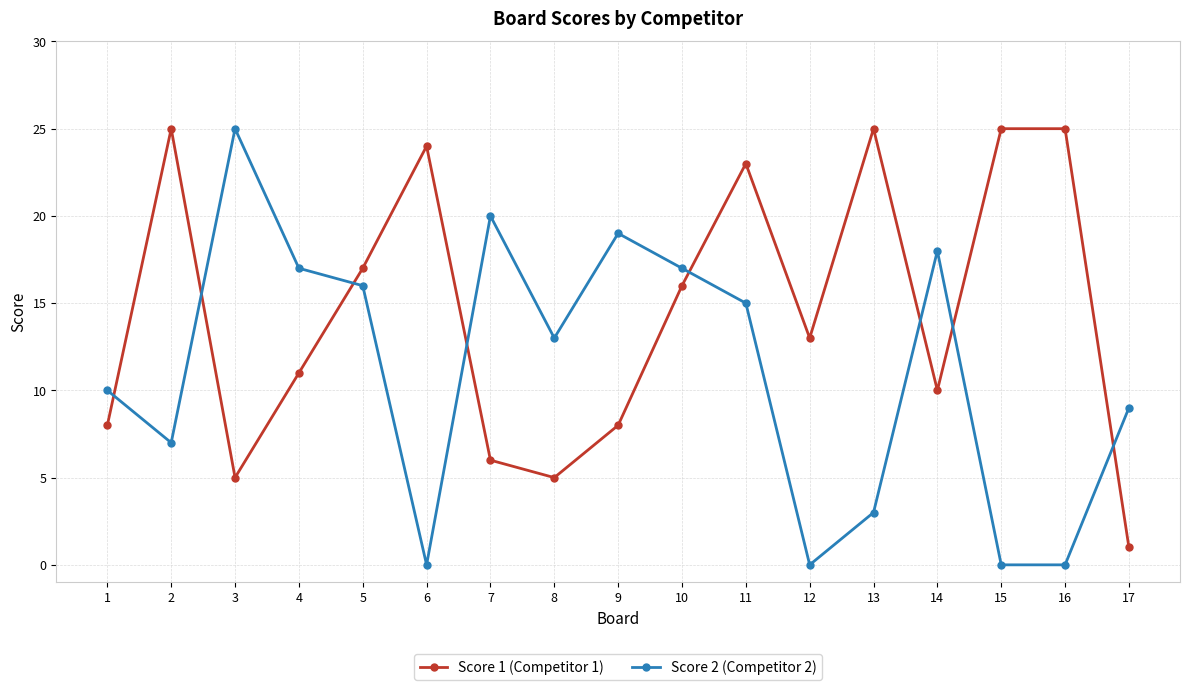

True or false: Score 2 (Competitor 2) has a value of -13 at 15.

False